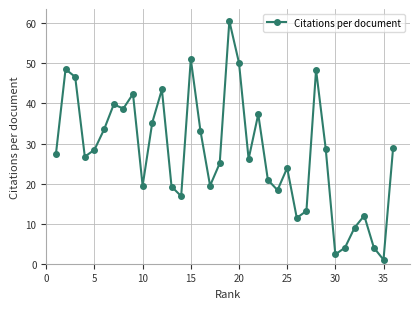

What is the value of the 20th point from the left?

50.1